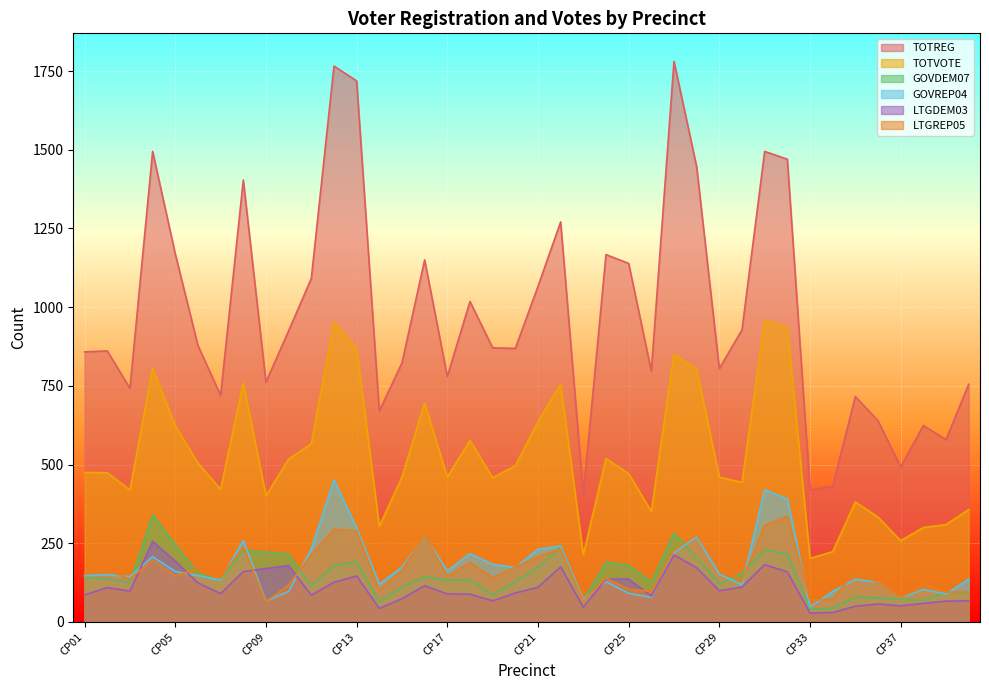

What is the sum of all TOTVOTE values?

21000